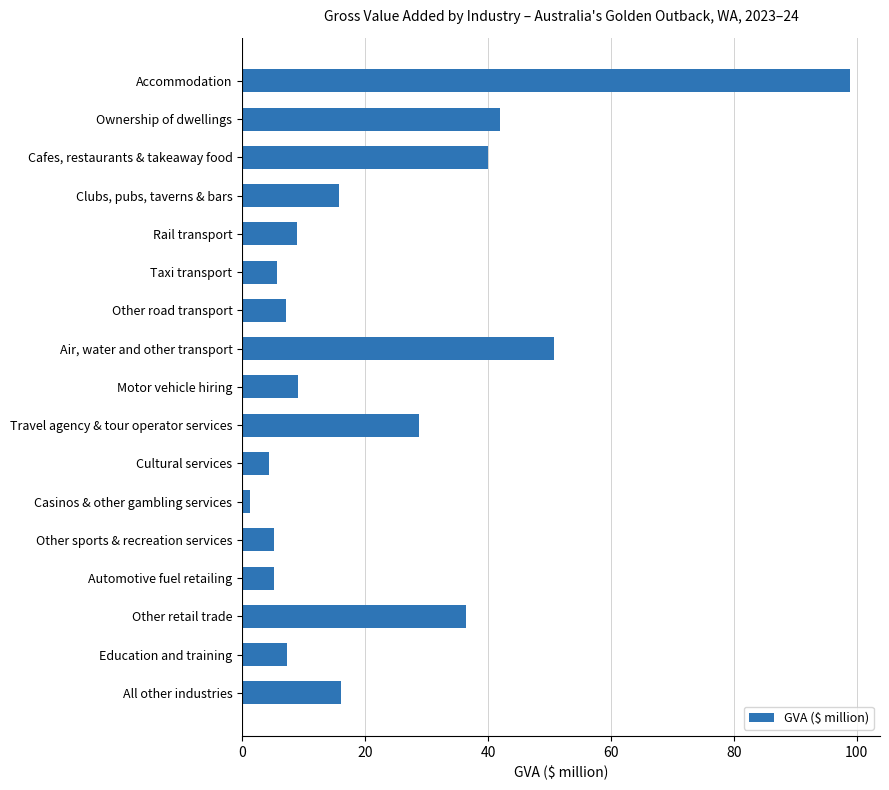

What is the sum of all values?

382.6